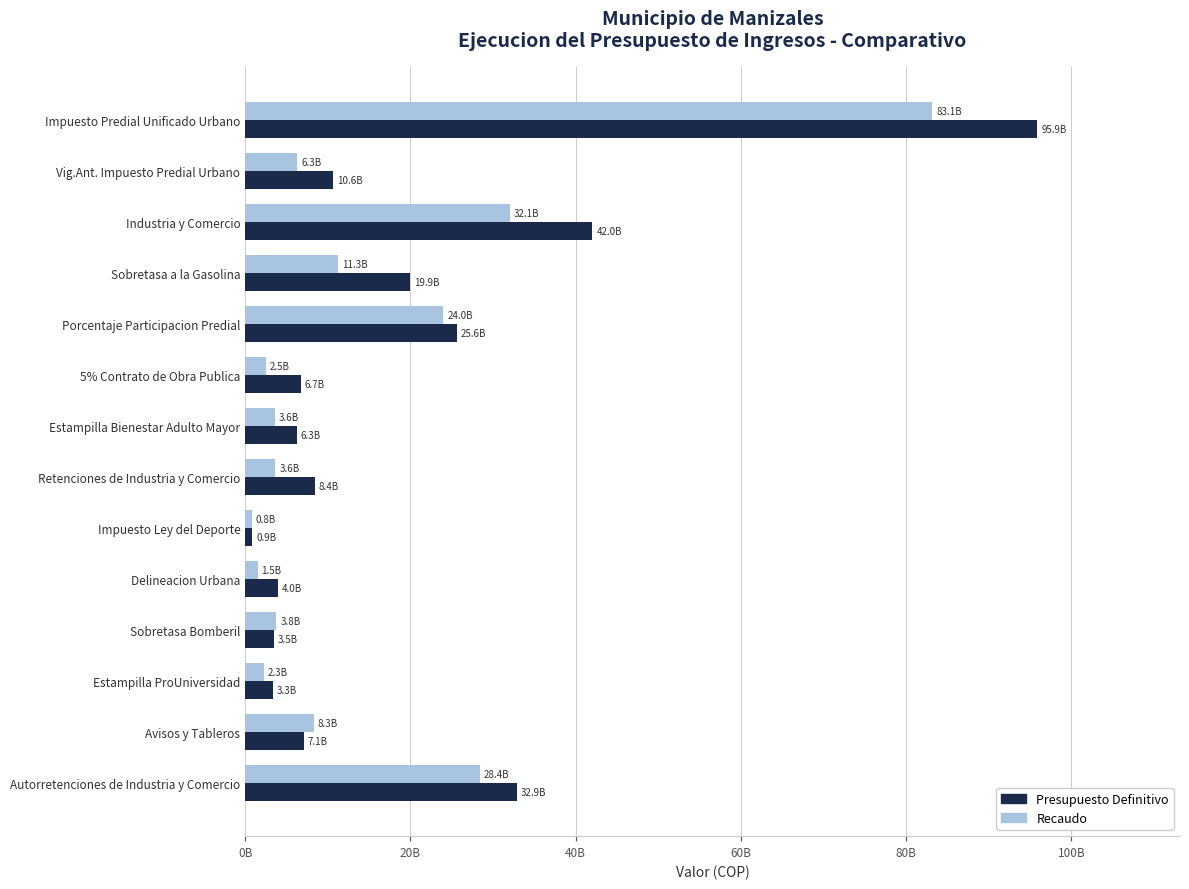

What are all the series names shown in the legend?

Presupuesto Definitivo, Recaudo